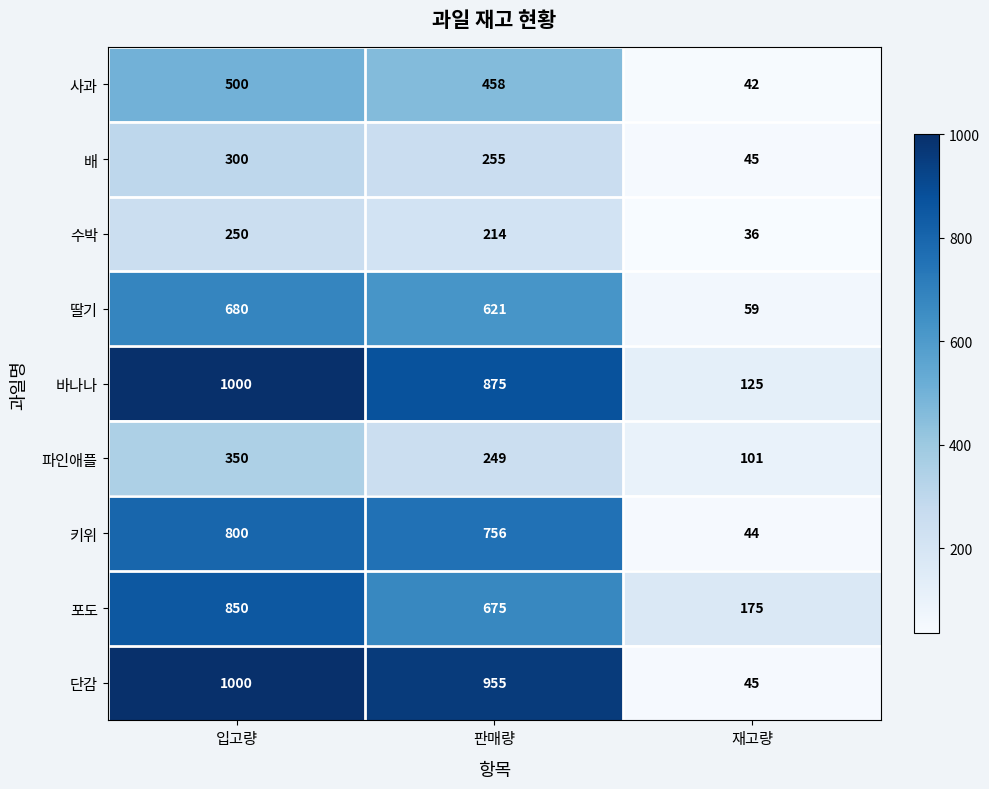

List the labels in order of 바나나 value, smallest first.

재고량, 판매량, 입고량